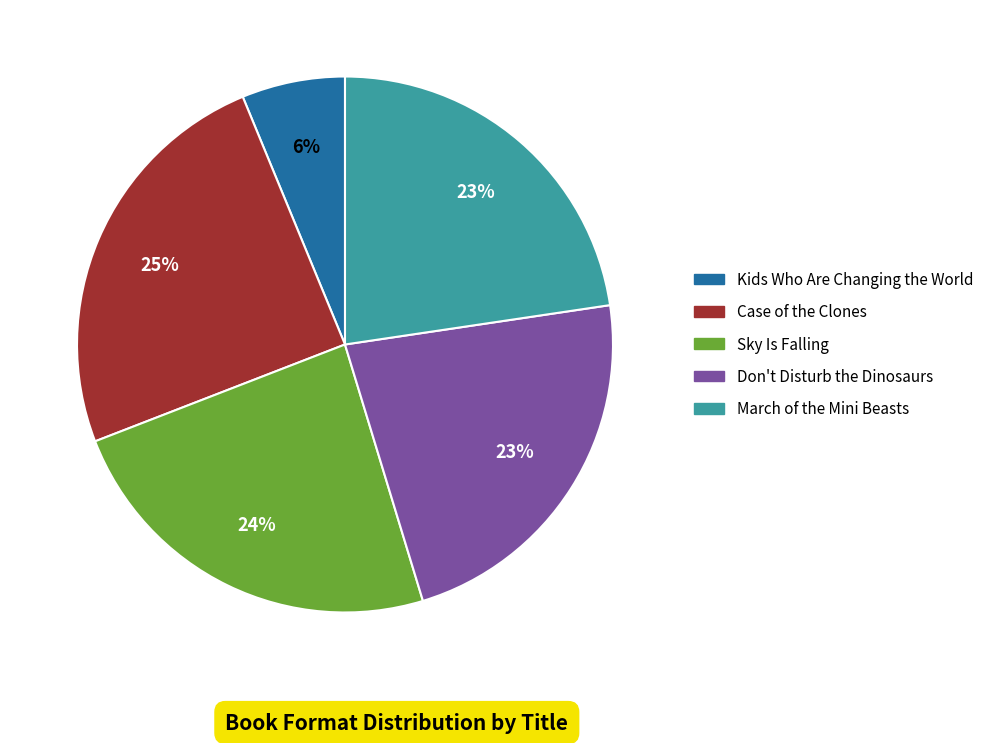

Is there any slice that represents more than half of the pie?

No